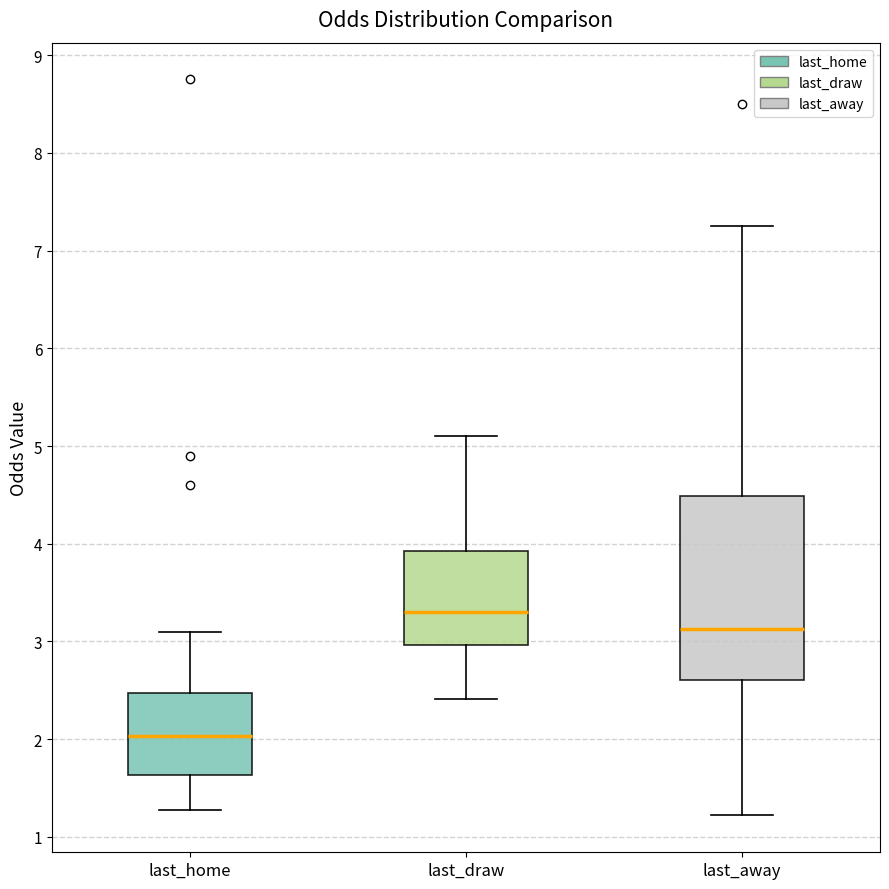

Where is the lower edge of the box for last_away on the y-axis? The values are not printed on the chart, so give them approximately, as read against the axis.

2.6